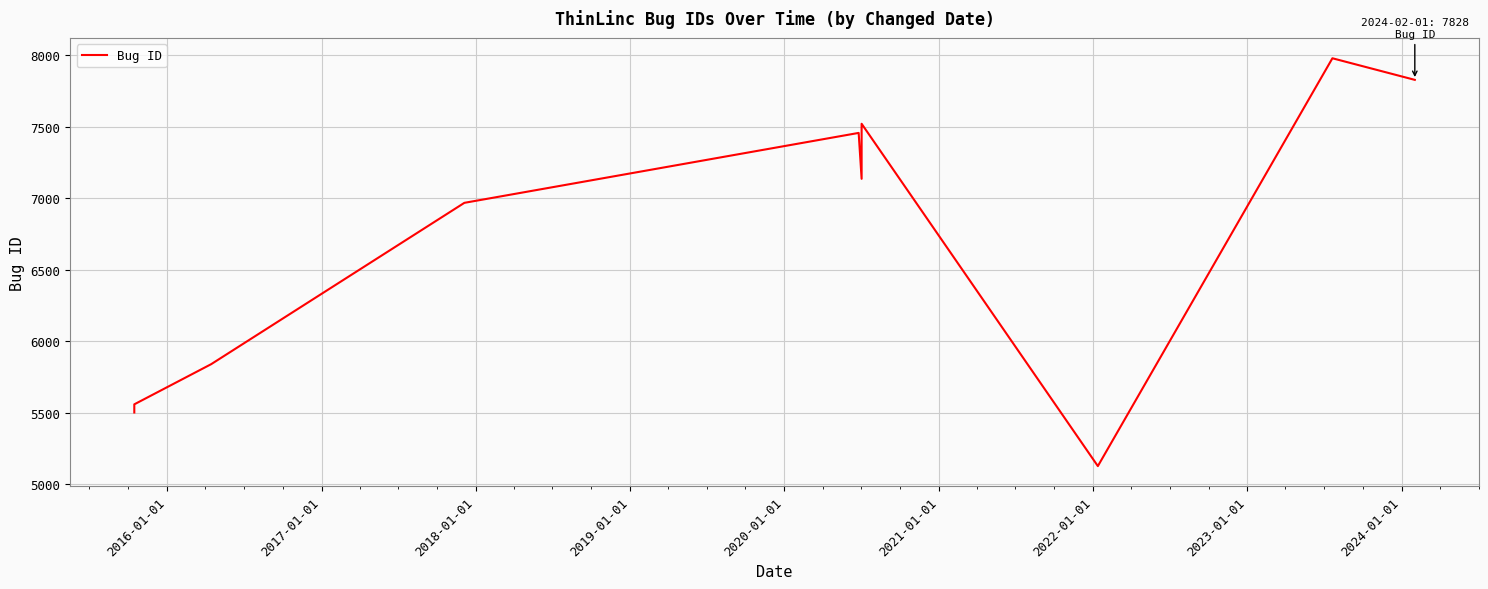

The value at 2018-01-01 is 2853. True or false?

False